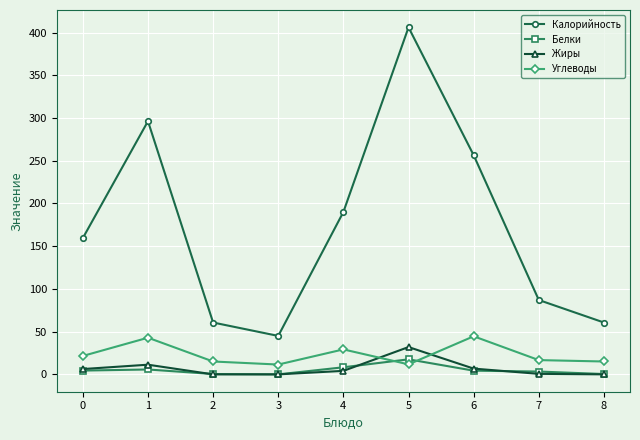

Does the chart have visible grid lines?

Yes